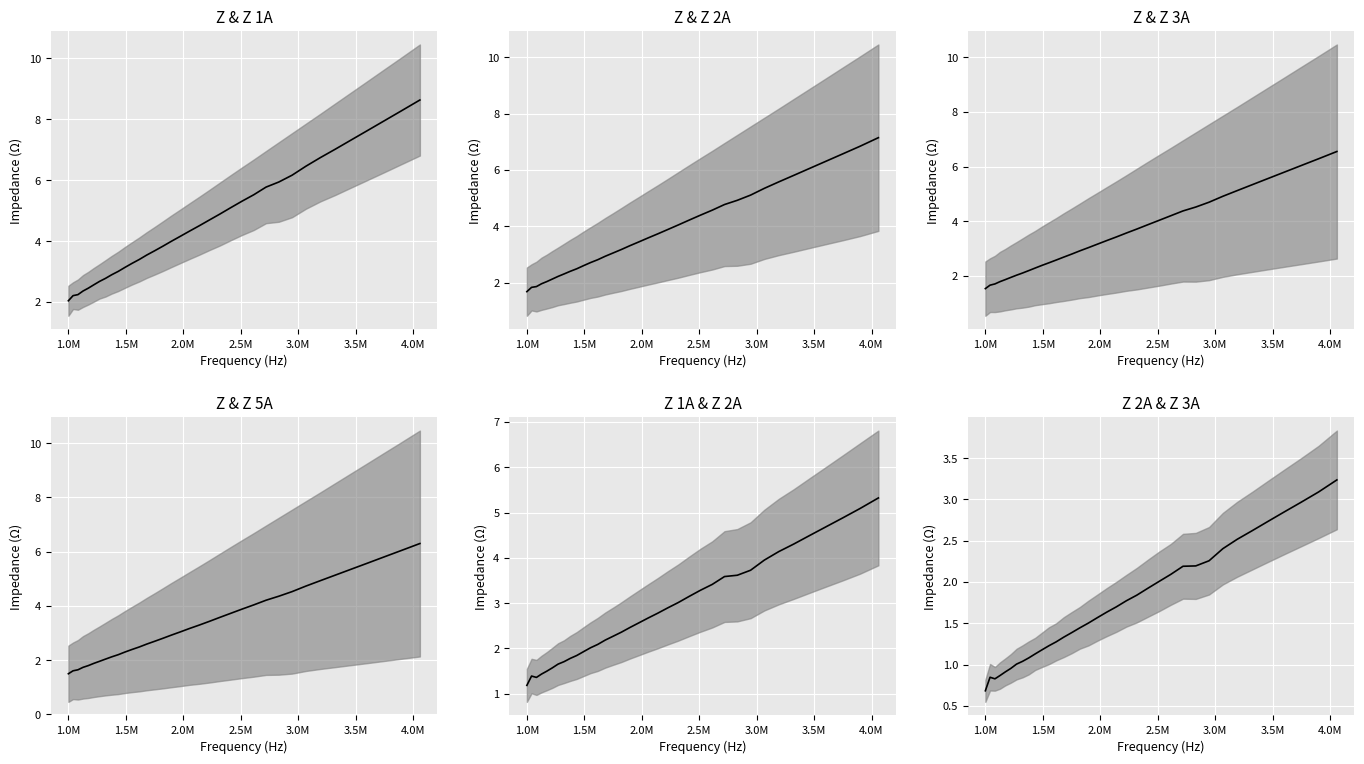

What is the difference between the maximum and minimum values in the Mean of Z & Z 1A series?

6.6